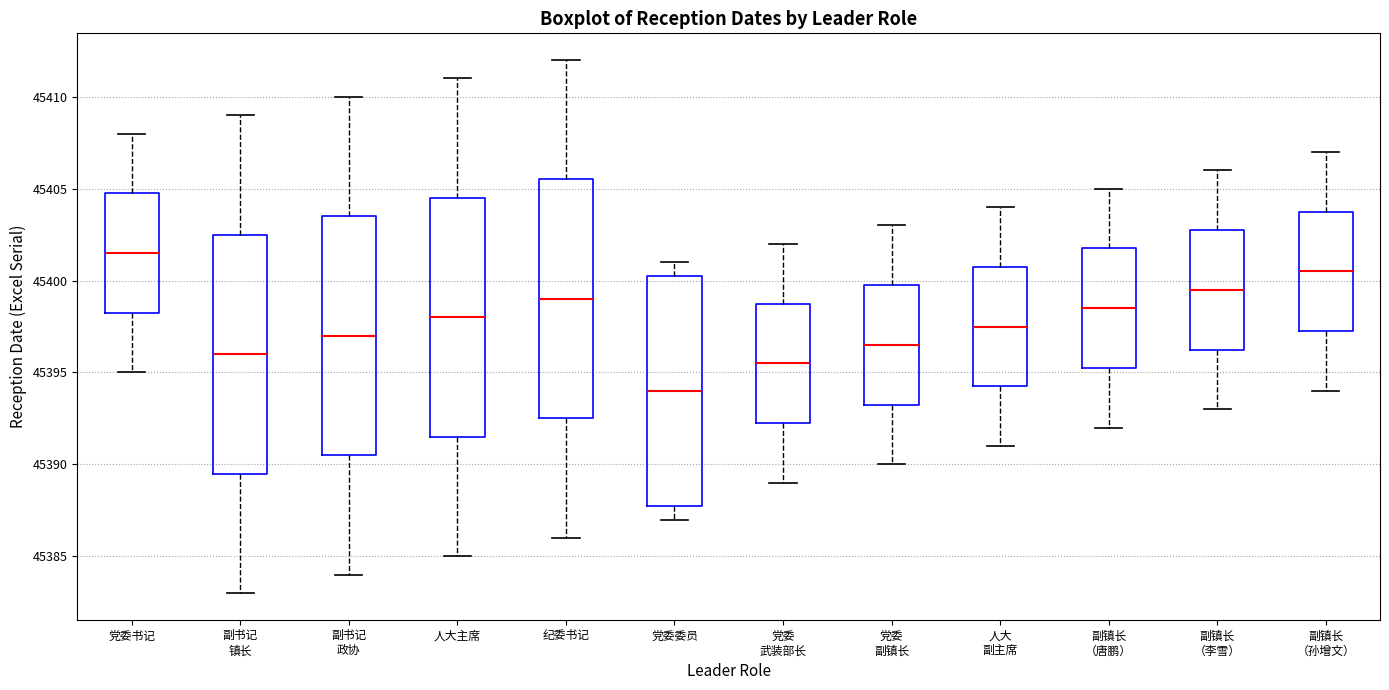

Reading left to right, read every box against the y-axis: the position of its median line, the range the box covers, and the ends of its whiskers. The values are not printed on the chart, so give them approximately, as read against the axis.

党委书记: median 45401.5, box 45398.5 to 45405.0, whiskers 45395.0 to 45408.0
副书记 镇长: median 45396.0, box 45389.5 to 45402.5, whiskers 45383.0 to 45409.0
副书记 政协: median 45397.0, box 45390.5 to 45403.5, whiskers 45384.0 to 45410.0
人大主席: median 45398.0, box 45391.5 to 45404.5, whiskers 45385.0 to 45411.0
纪委书记: median 45399.0, box 45392.5 to 45405.5, whiskers 45386.0 to 45412.0
党委委员: median 45394.0, box 45388.0 to 45400.5, whiskers 45387.0 to 45401.0
党委 武装部长: median 45395.5, box 45392.5 to 45399.0, whiskers 45389.0 to 45402.0
党委 副镇长: median 45396.5, box 45393.5 to 45400.0, whiskers 45390.0 to 45403.0
人大 副主席: median 45397.5, box 45394.5 to 45401.0, whiskers 45391.0 to 45404.0
副镇长 （唐鹏）: median 45398.5, box 45395.5 to 45402.0, whiskers 45392.0 to 45405.0
副镇长 （李雪）: median 45399.5, box 45396.5 to 45403.0, whiskers 45393.0 to 45406.0
副镇长 （孙增文）: median 45400.5, box 45397.5 to 45404.0, whiskers 45394.0 to 45407.0